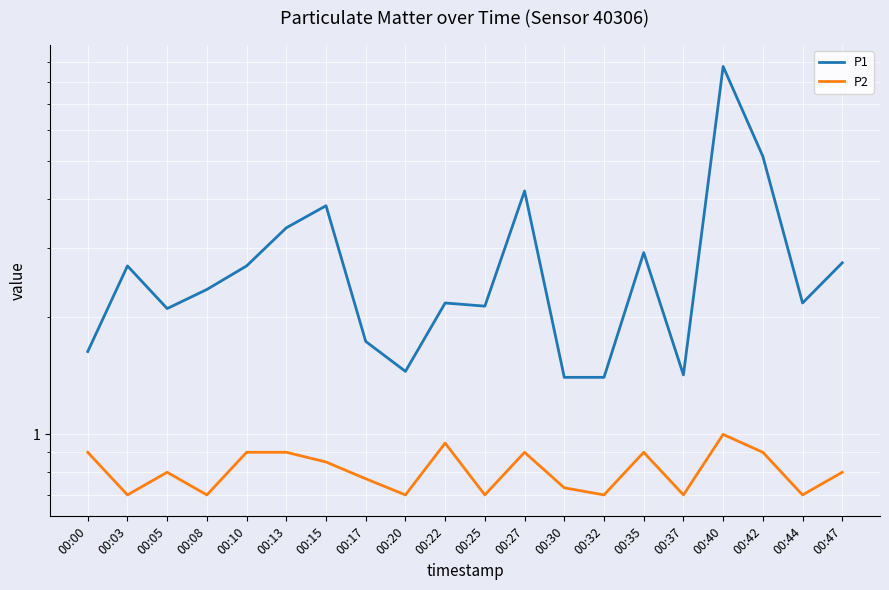

Reading left to right, list all the values displayed in this chart.

P1: 1.6	2.7	2.1	2.4	2.7	3.4	3.9	1.7	1.4	2.2	2.1	4.2	1.4	1.4	2.9	1.4	8.8	5.2	2.2	2.8
P2: 0.9	0.7	0.8	0.7	0.9	0.9	0.8	0.8	0.7	0.9	0.7	0.9	0.7	0.7	0.9	0.7	1.0	0.9	0.7	0.8